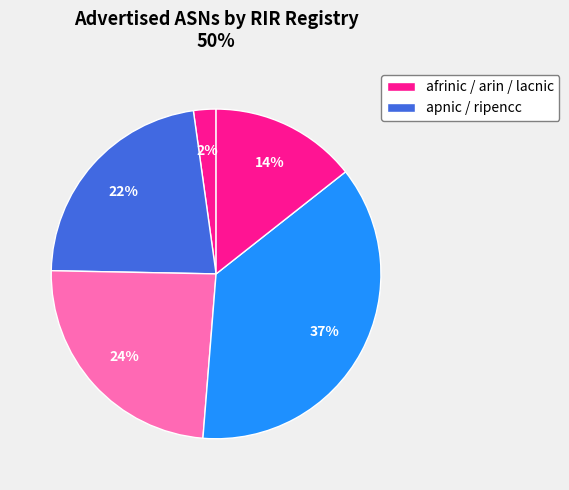

How many segments does this pie chart have?

5